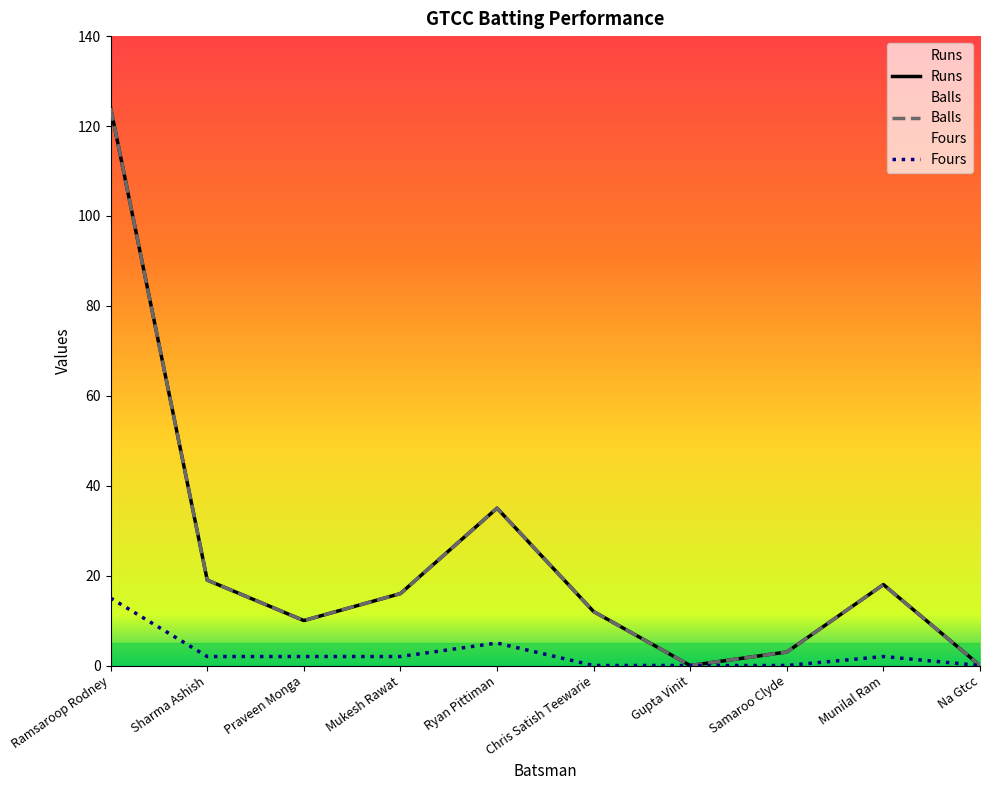

How many interior local valleys does the Runs series have?

2